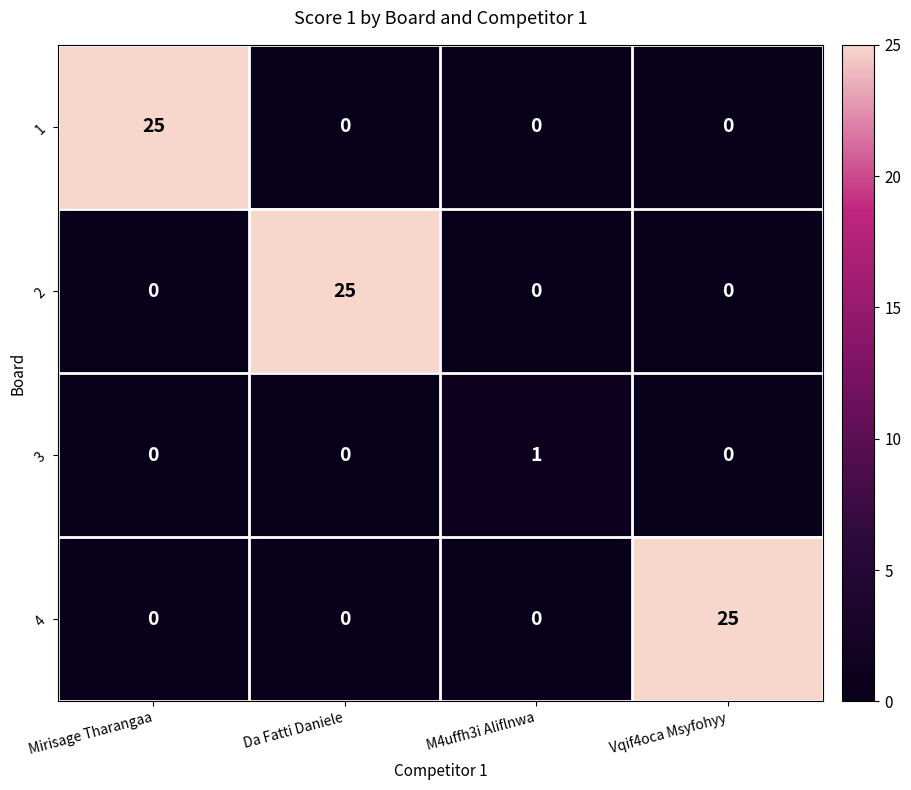

What is the highest value of the 1 series?

25